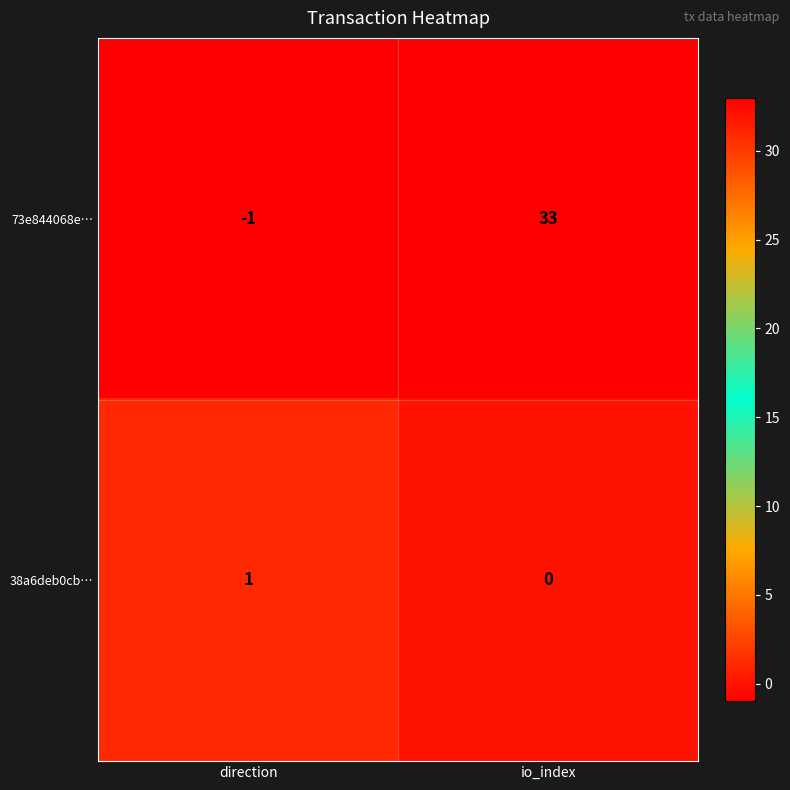

List the series in order of their peak value, highest first.

73e844068e…, 38a6deb0cb…